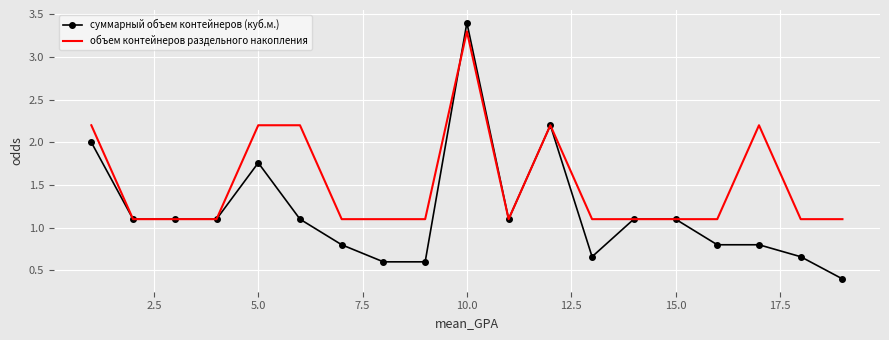

What is the difference between the maximum and minimum values in the суммарный объем контейнеров (куб.м.) series?

3.0